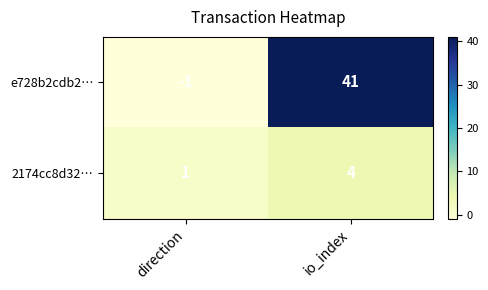

At which category does the chart reach its peak across all series?

io_index